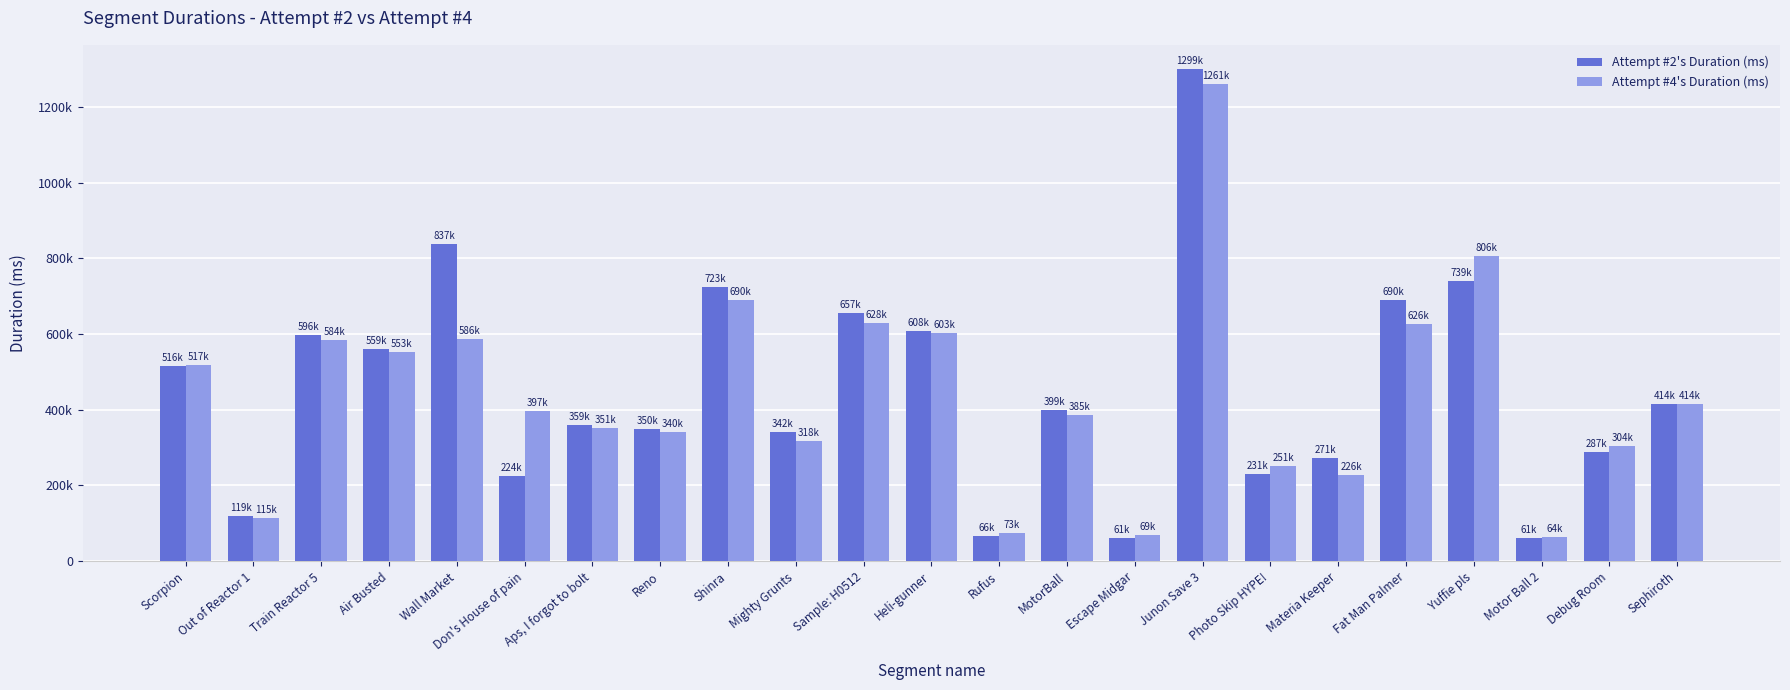

Which series changed the most between Out of Reactor 1 and Materia Keeper?

Attempt #2's Duration (ms)